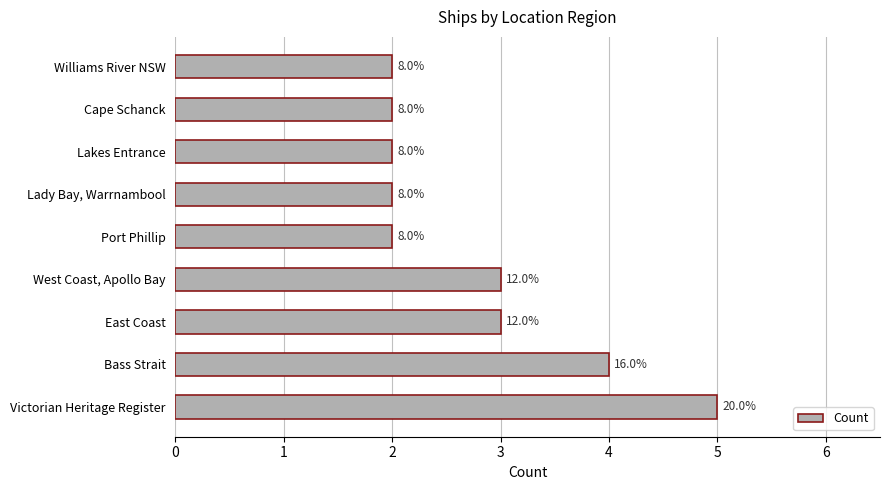

How many bars are there in total?

9